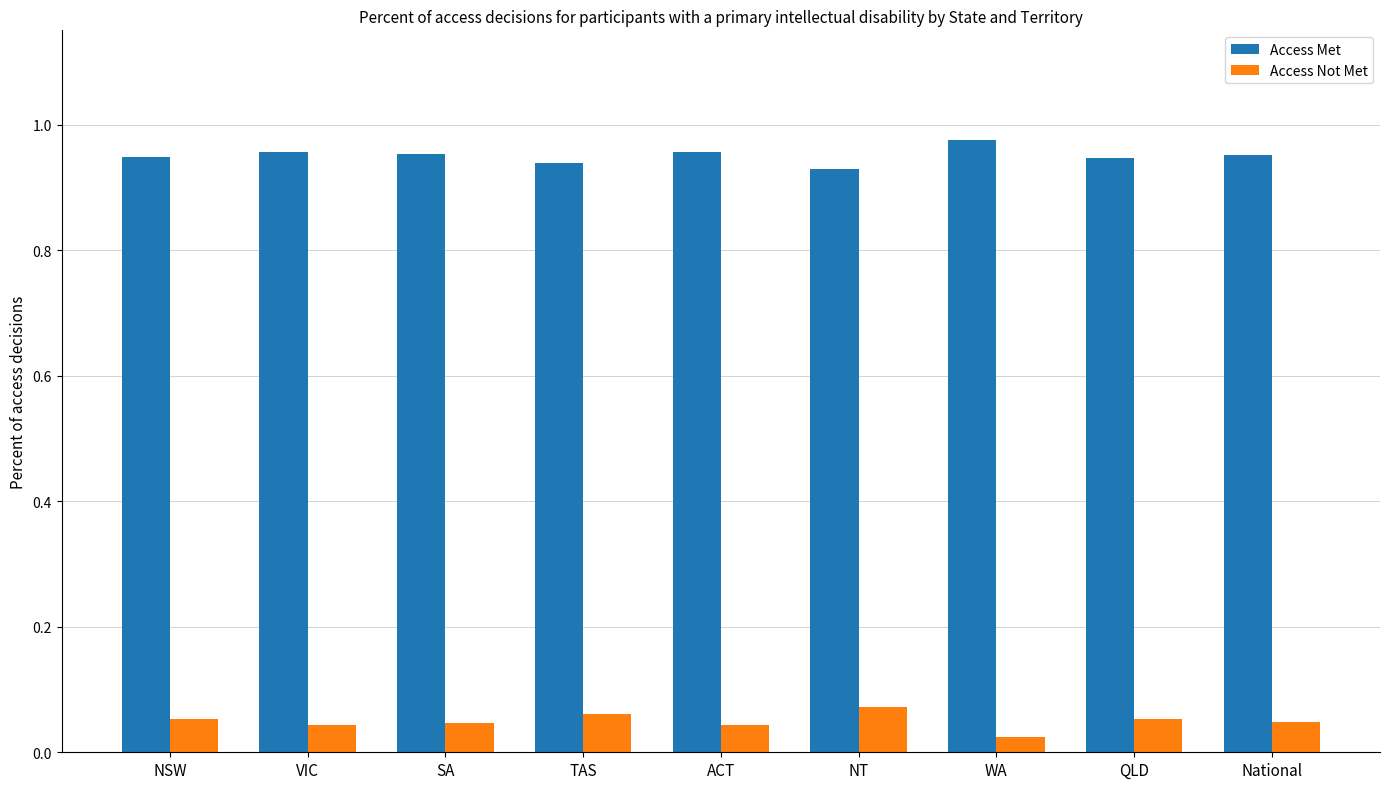

Count the Access Not Met values in the range 0 to 1.

9